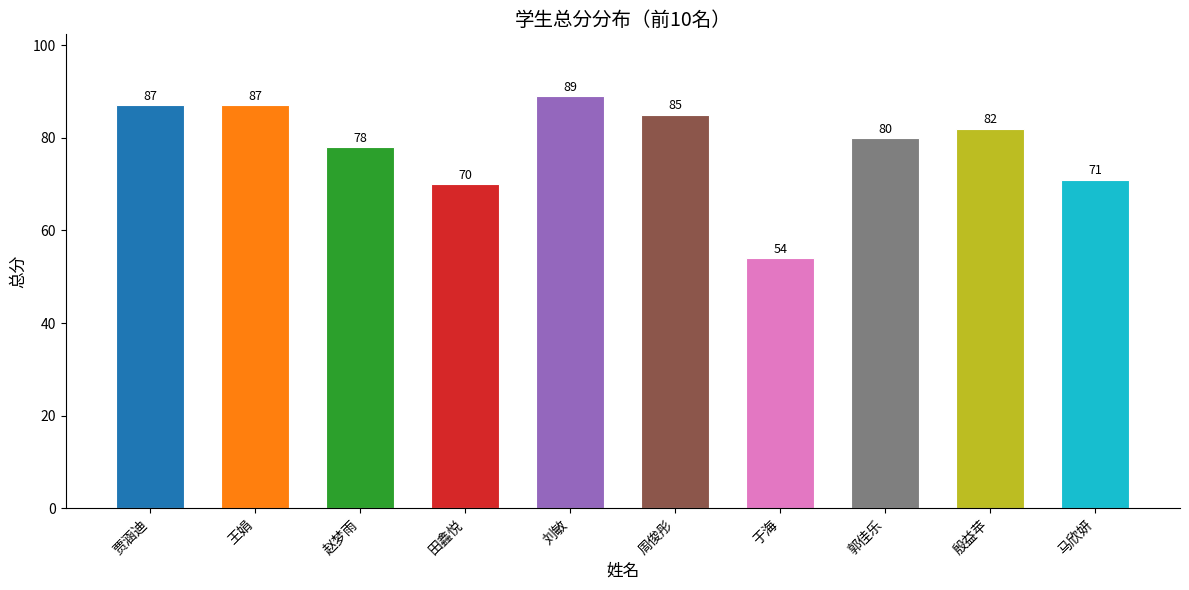

What is the change in value from 贾涵迪 to 赵梦雨?

-9